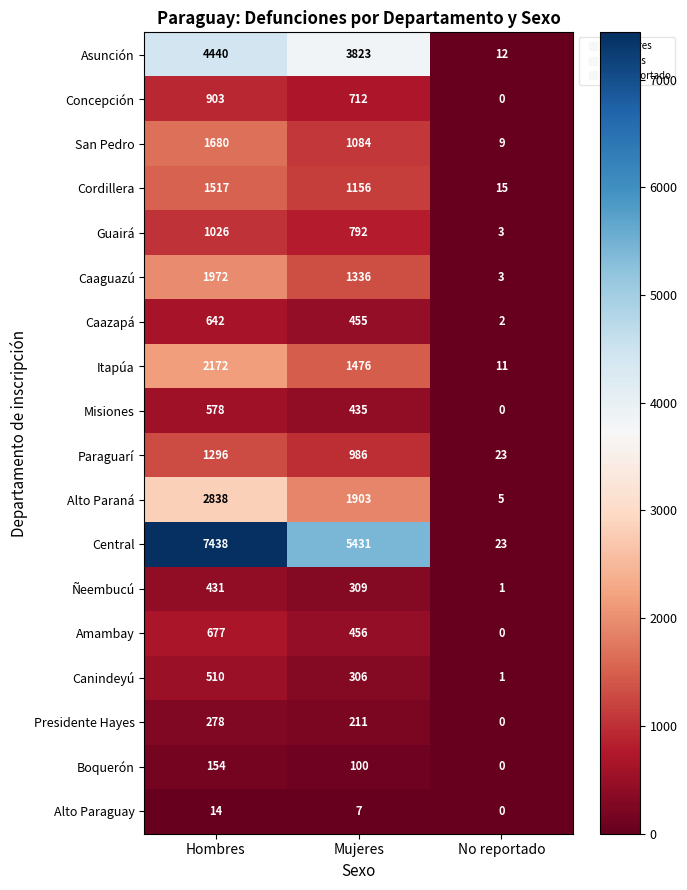

At which category is the sum across all series the highest?

Hombres